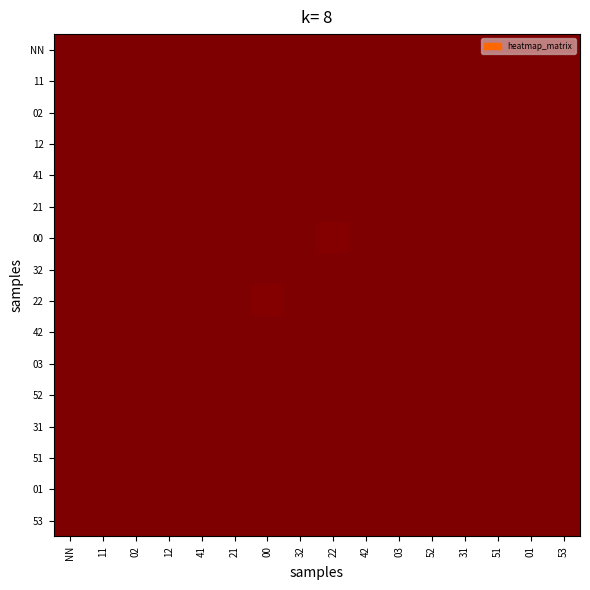

What is the smallest value displayed?

1.0